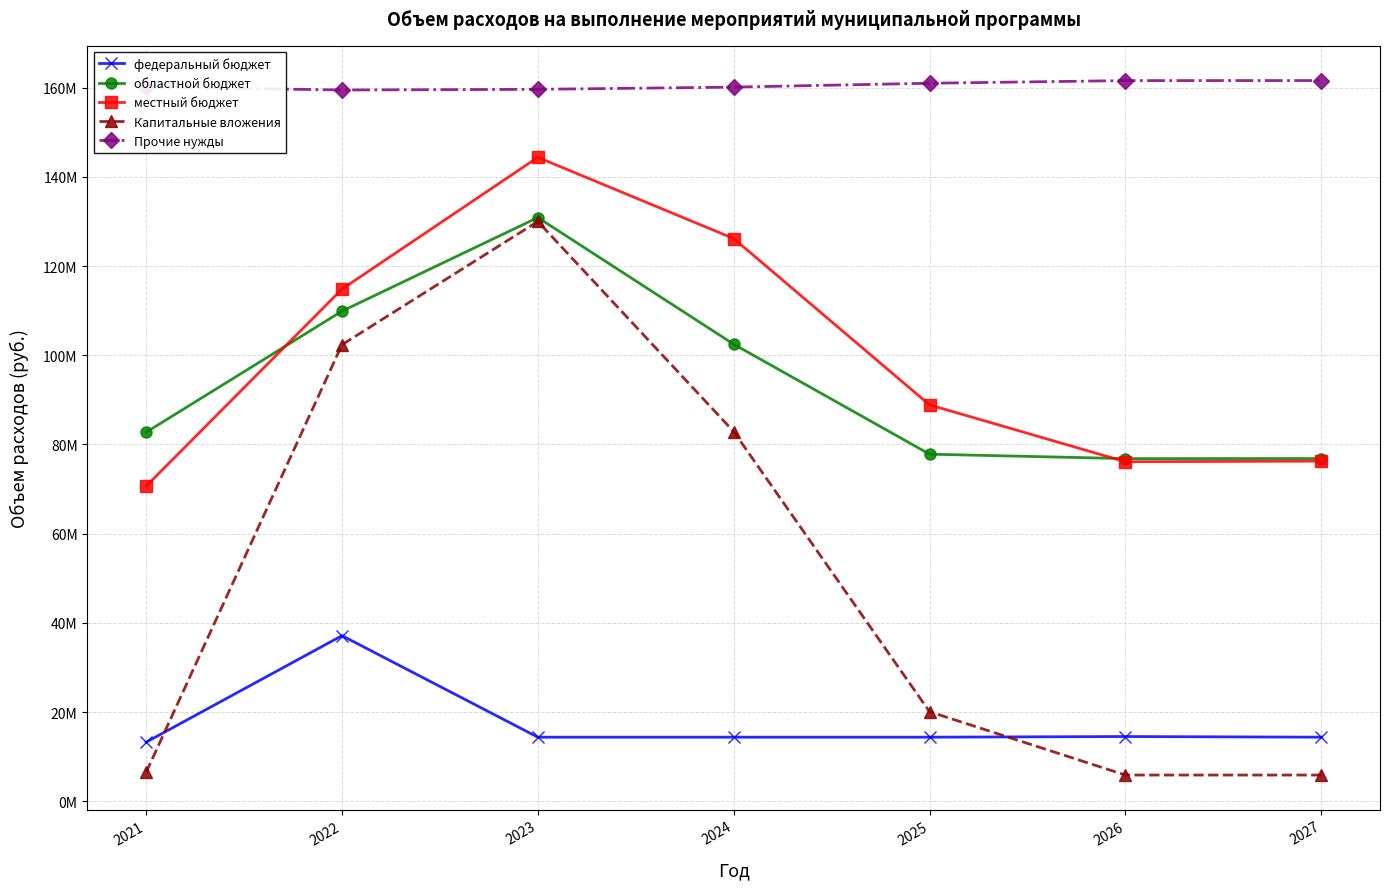

True or false: Капитальные вложения has more than 2 interior local peaks.

False